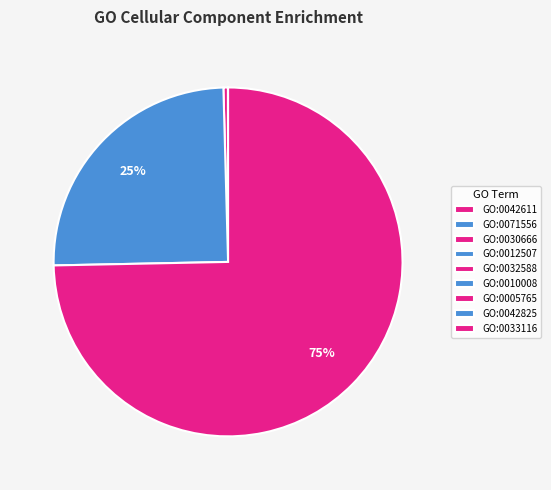

Rank the categories by value from highest to lowest.

GO:0033116, GO:0042825, GO:0005765, GO:0010008, GO:0032588, GO:0030666, GO:0012507, GO:0071556, GO:0042611